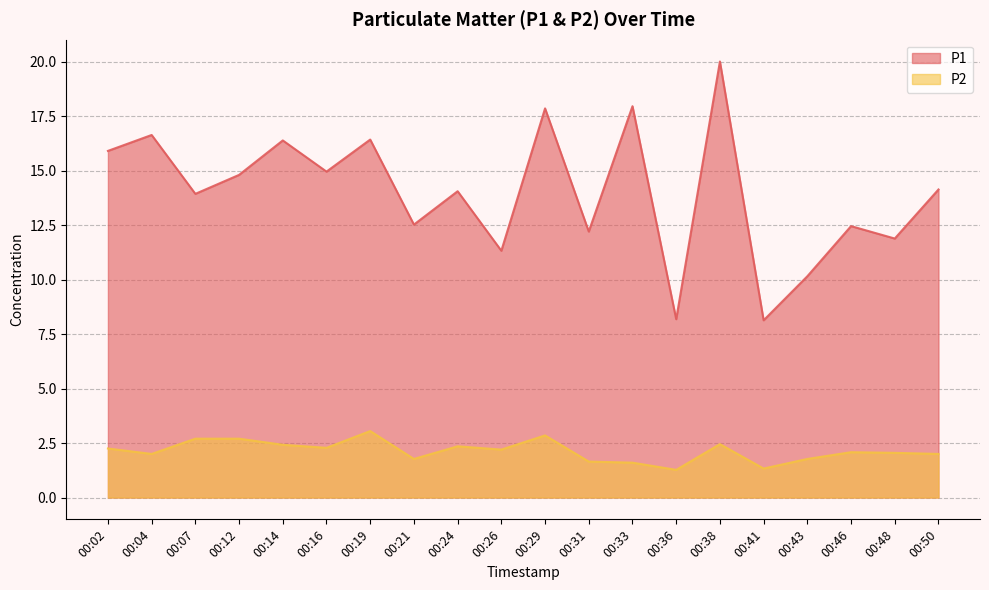

Count the number of categories in the chart.

20